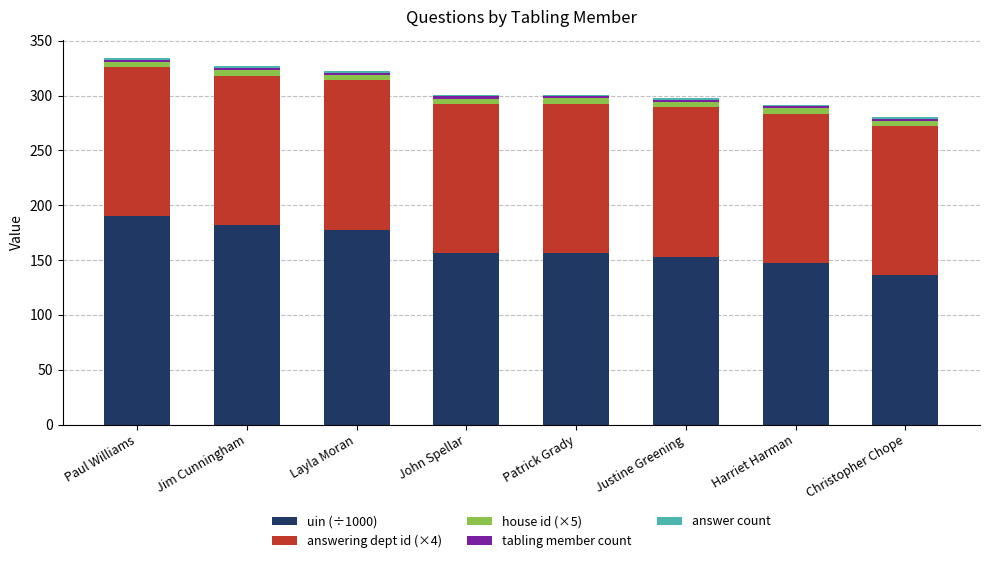

The uin (÷1000) series shows 67.4 at Harriet Harman. True or false?

False